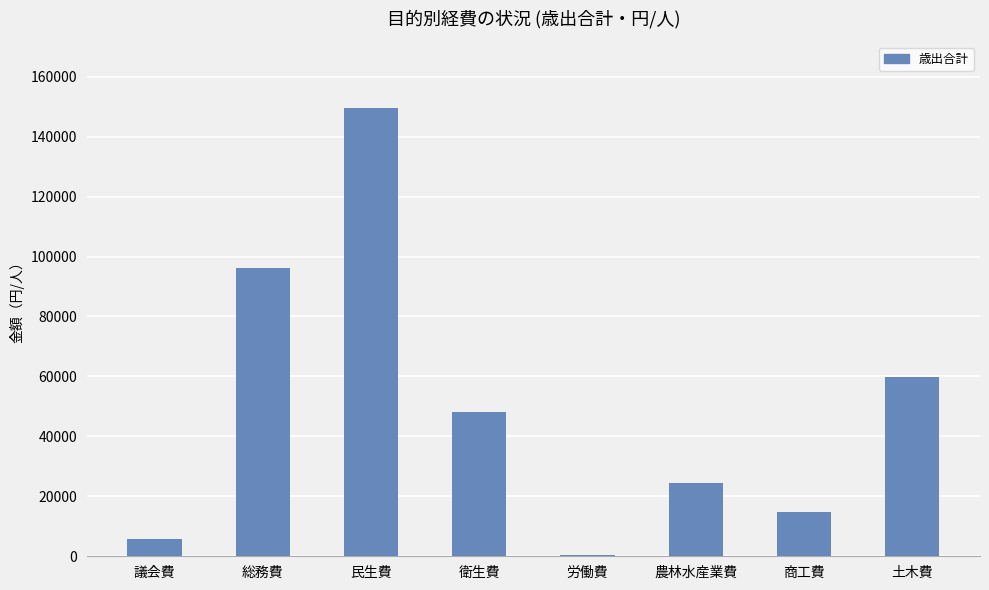

Which has a higher value, 総務費 or 土木費?

総務費